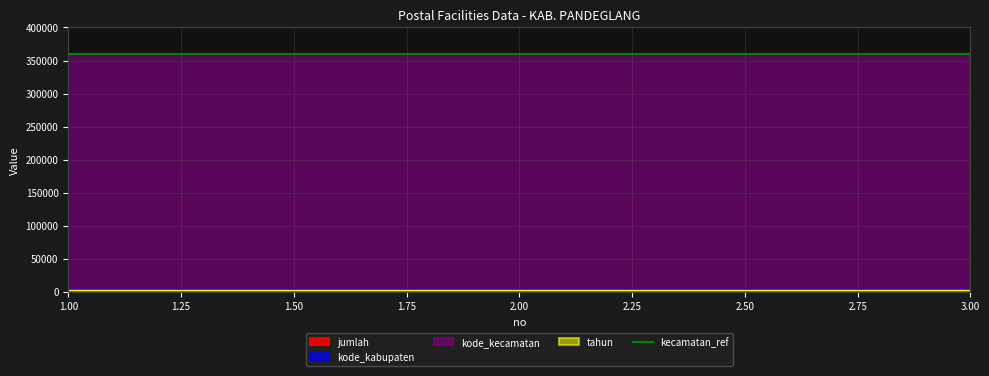

The value of jumlah at 1 is 0. True or false?

True